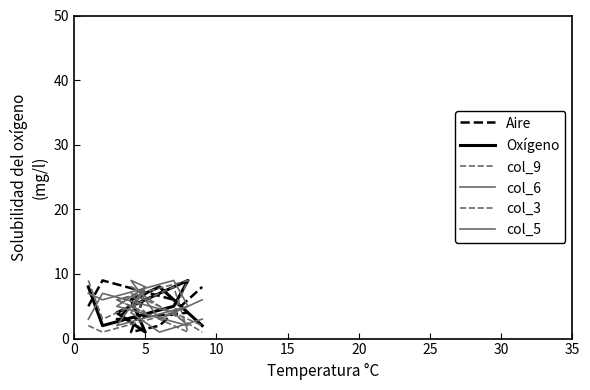

The value of col_5 at 30 is 6. True or false?

False